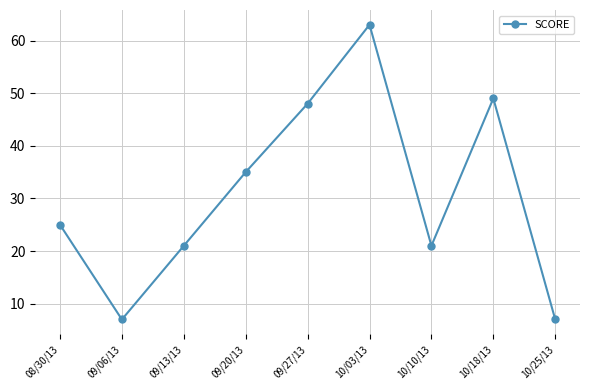

The value at 10/03/13 is 63. True or false?

True